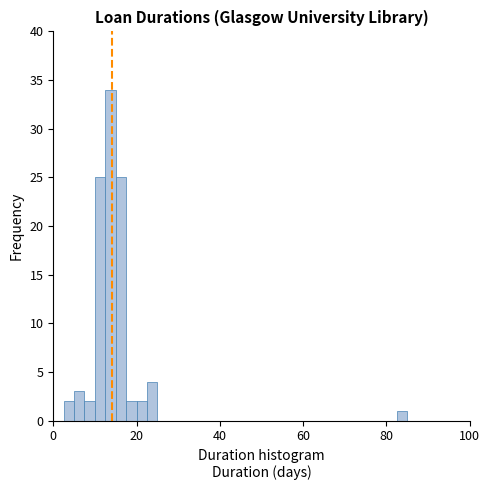

Around what value on the x-axis is the tallest bar? Give the approximate position of its centre, as read against the axis.

14